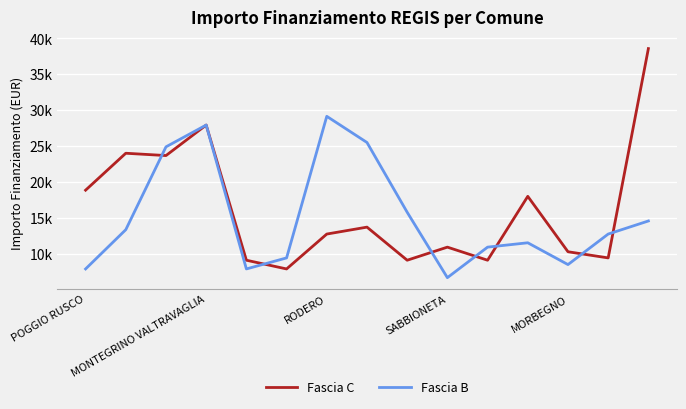

What are all the series names shown in the legend?

Fascia C, Fascia B